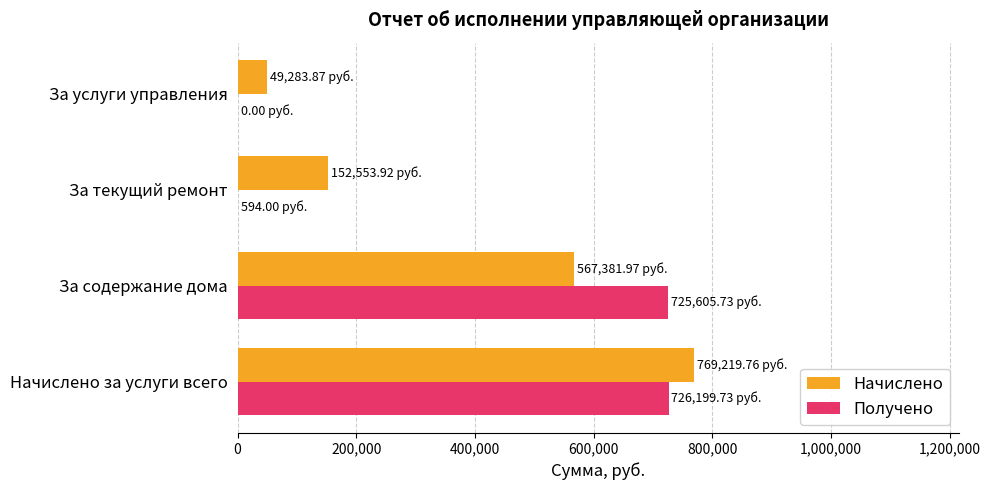

At which category is the sum across all series the highest?

Начислено за услуги всего